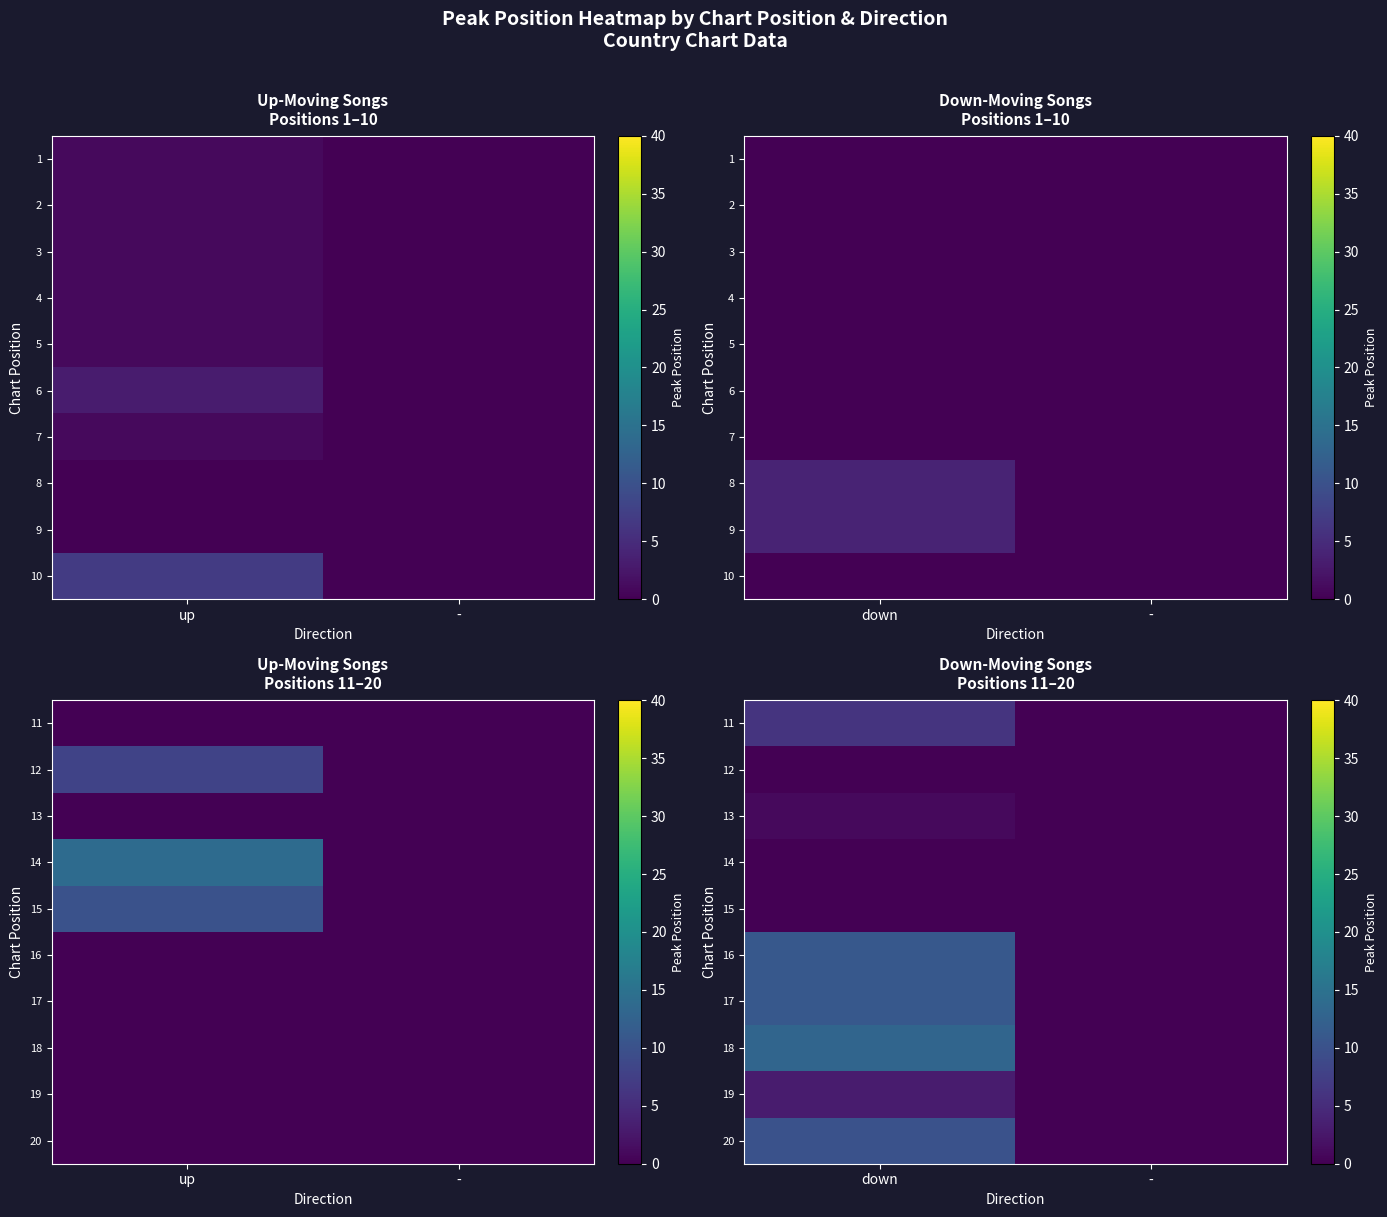

List the series in order of their peak value, lowest first.

12, 14, 15, 13, 19, 11, 20, 16, 17, 18